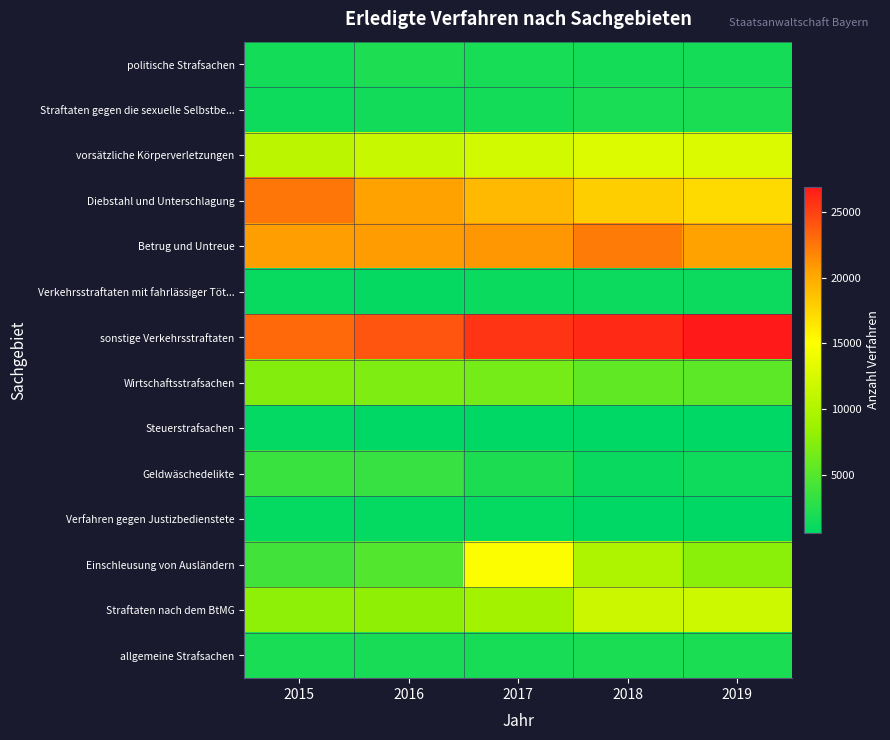

What is the difference between the highest and lowest values at 2017?

24886